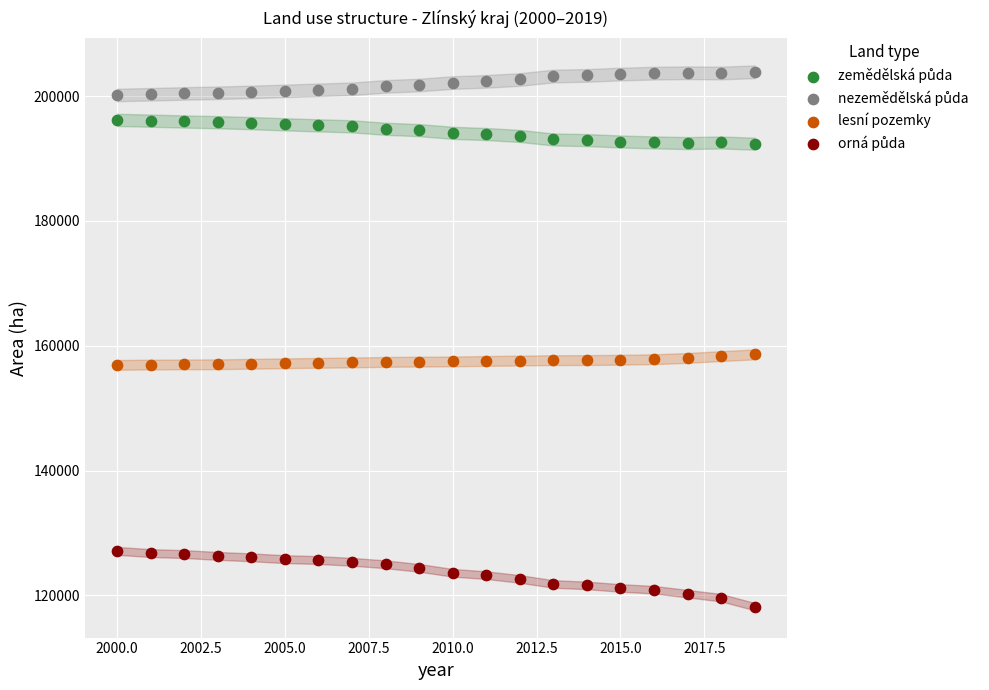

Across all data points, what is the range of X values (max minus min)?

19.0